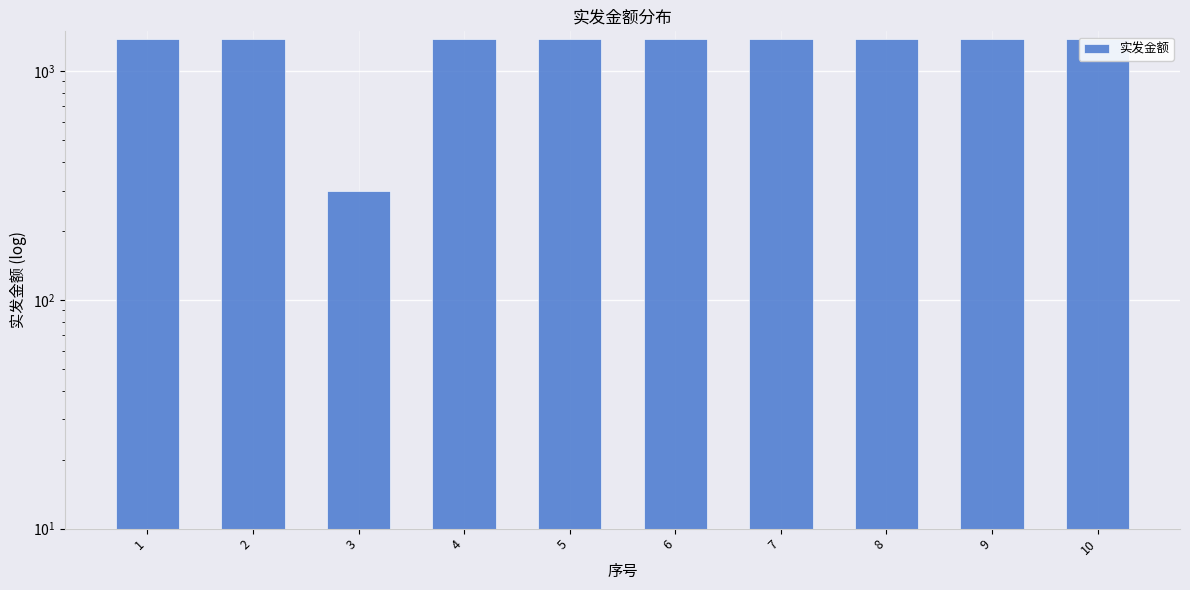

Are the bars horizontal?

No